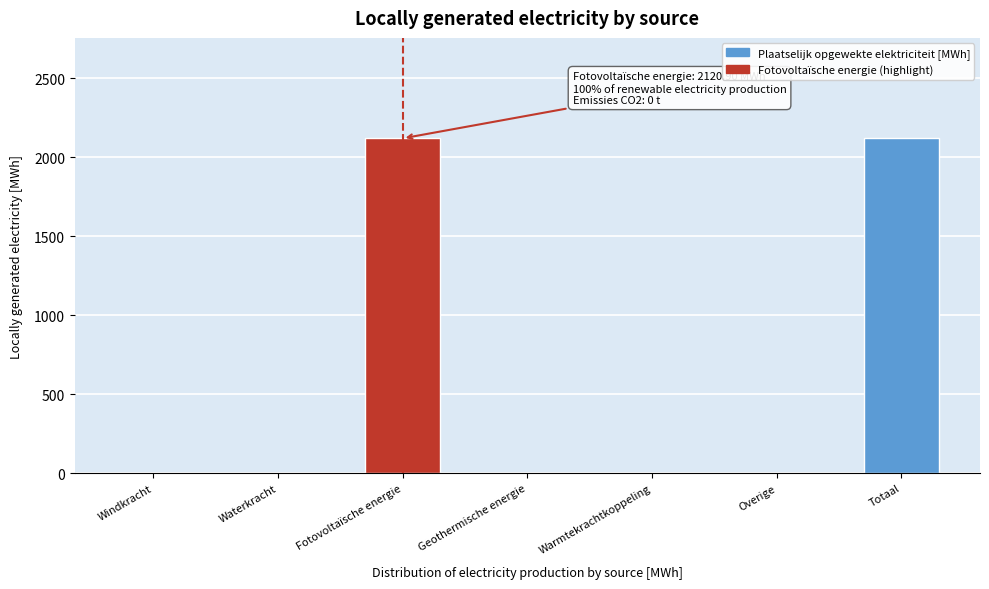

Reading right to left, extract all data points from this chart.

Totaal=2120.9	Overige=0.0	Warmtekrachtkoppeling=0.0	Geothermische energie=0.0	Fotovoltaïsche energie=2120.9	Waterkracht=0.0	Windkracht=0.0